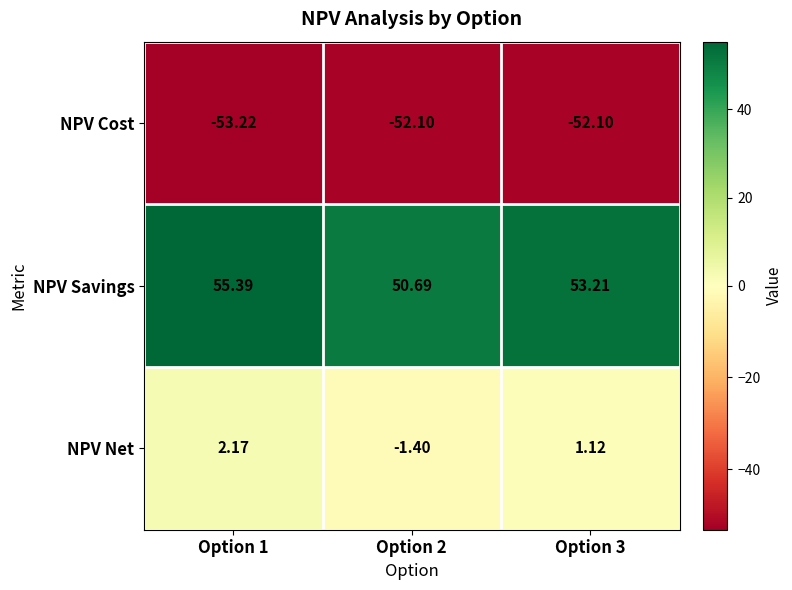

Which series has the largest total across all categories?

NPV Savings